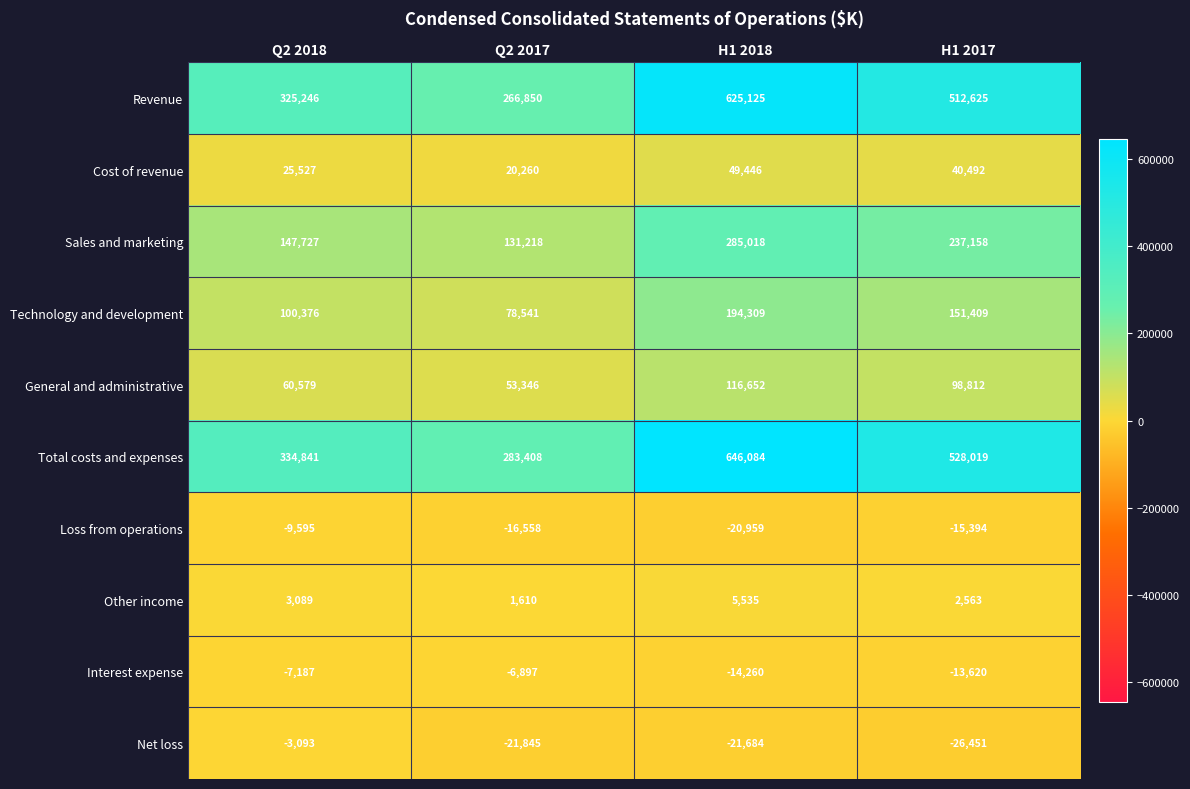

How many data points in Net loss are above -21684?

1